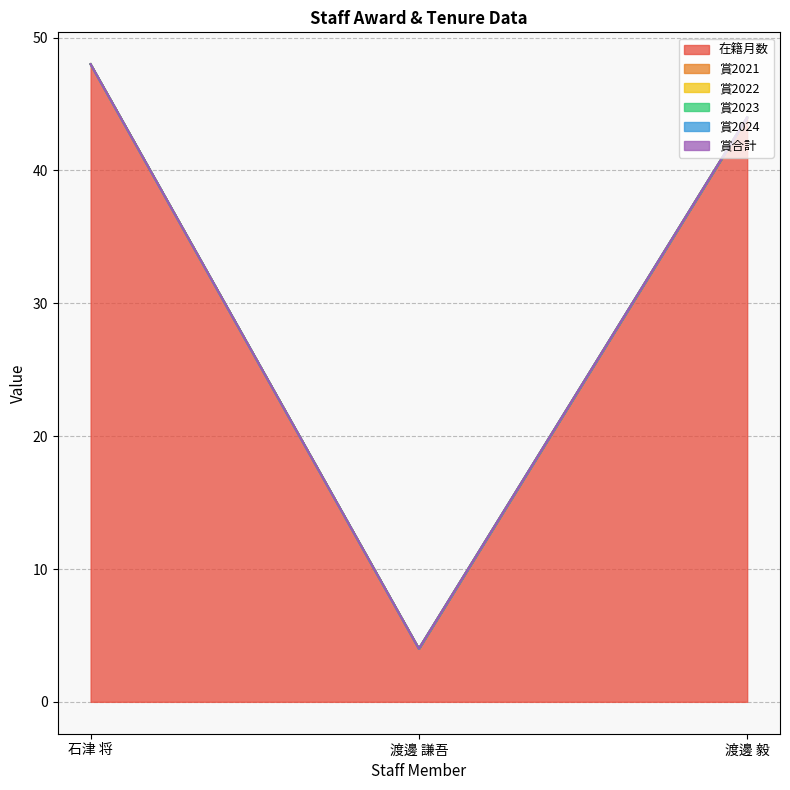

Reading left to right, list all the values displayed in this chart.

在籍月数: 石津 将=48	渡邊 謙吾=4	渡邊 毅=44
賞2021: 石津 将=0	渡邊 謙吾=0	渡邊 毅=0
賞2022: 石津 将=0	渡邊 謙吾=0	渡邊 毅=0
賞2023: 石津 将=0	渡邊 謙吾=0	渡邊 毅=0
賞2024: 石津 将=0	渡邊 謙吾=0	渡邊 毅=0
賞合計: 石津 将=0	渡邊 謙吾=0	渡邊 毅=0